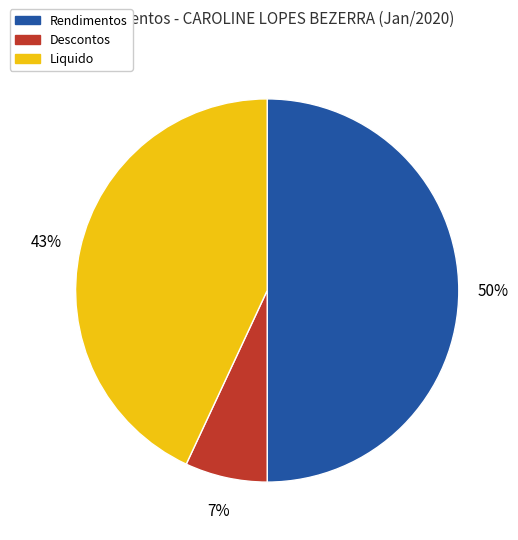

To the nearest percent, what is the difference between the largest and smallest slice percentages?

43%